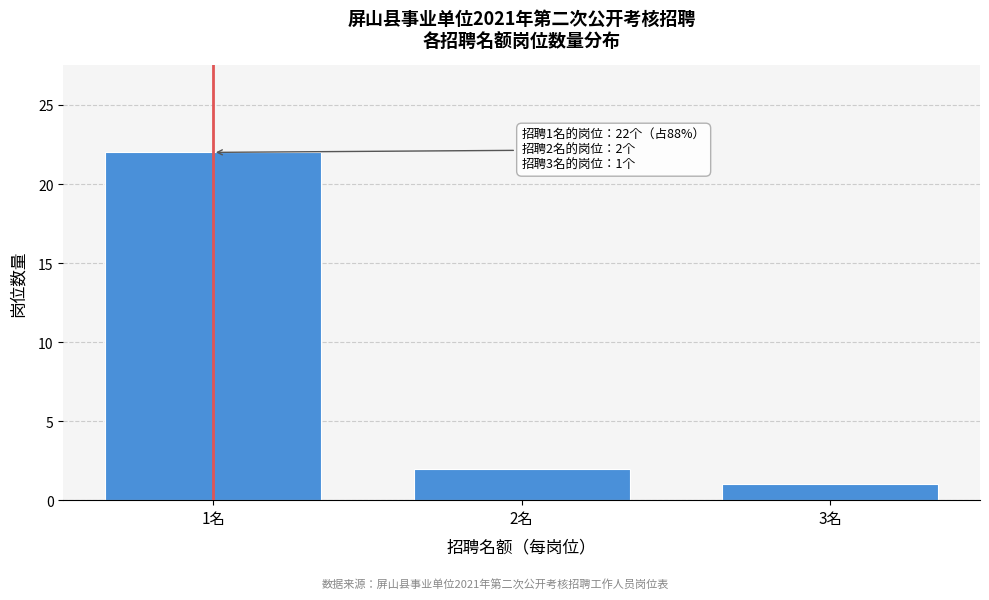

Reading right to left, extract all data points from this chart.

3名=1	2名=2	1名=22